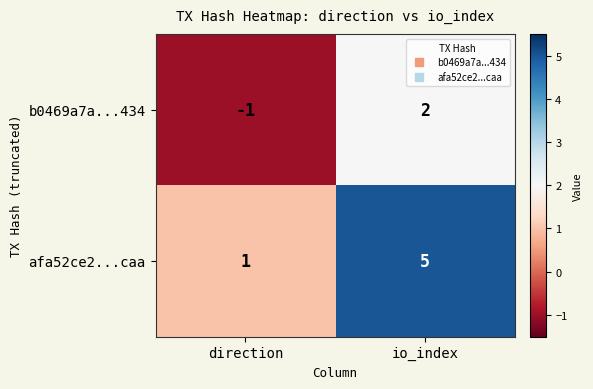

The value of afa52ce2...caa at io_index is 2. True or false?

False